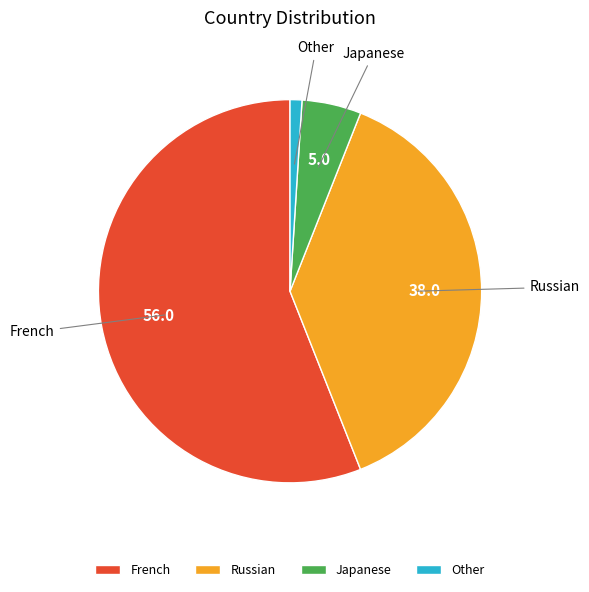

Combined, do Other and Russian account for over 50%?

No